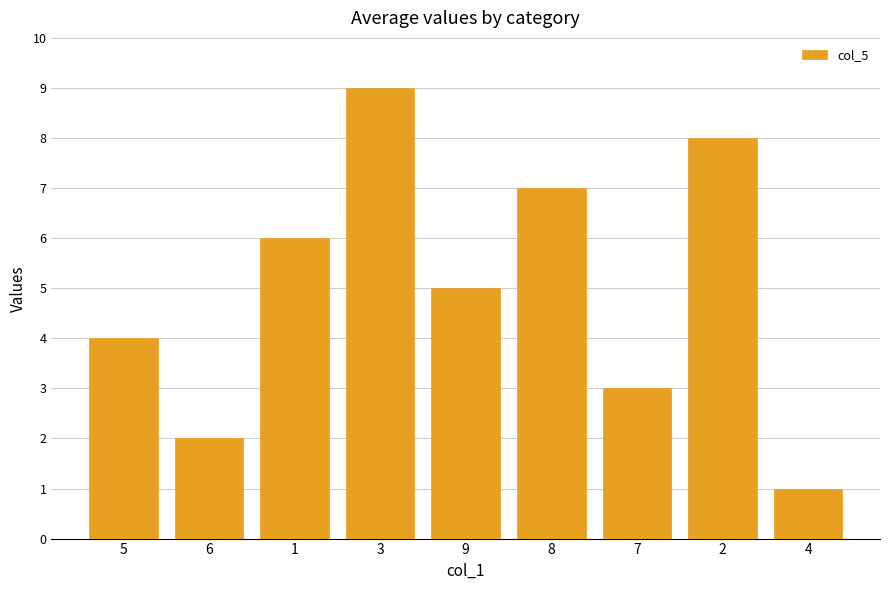

List the labels in order of value, largest first.

3, 2, 8, 1, 9, 5, 7, 6, 4